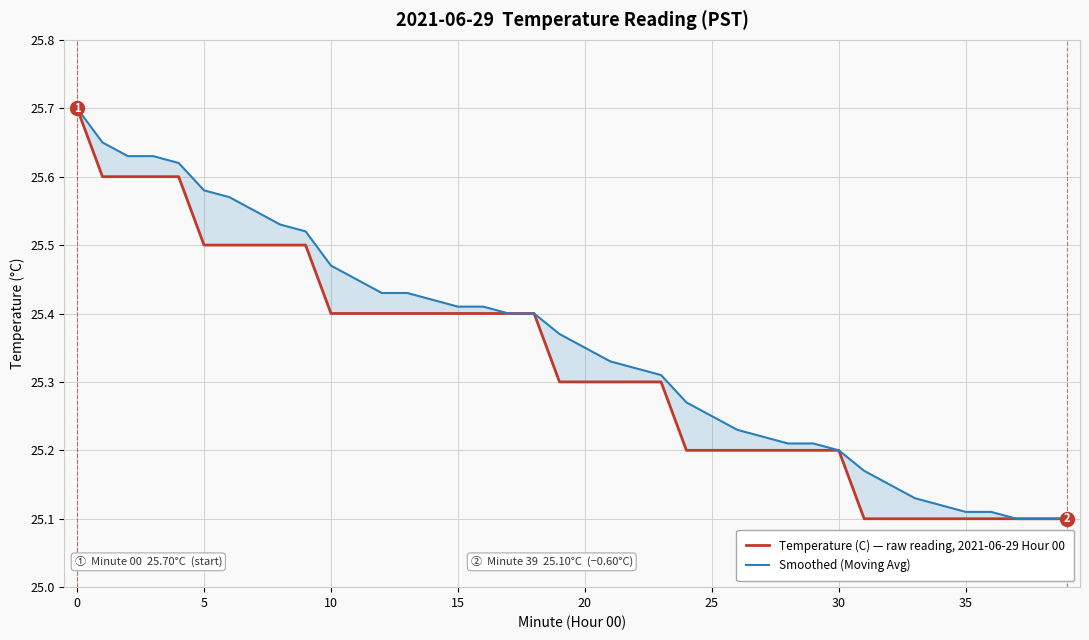

Which category has the lowest value across all series?

31